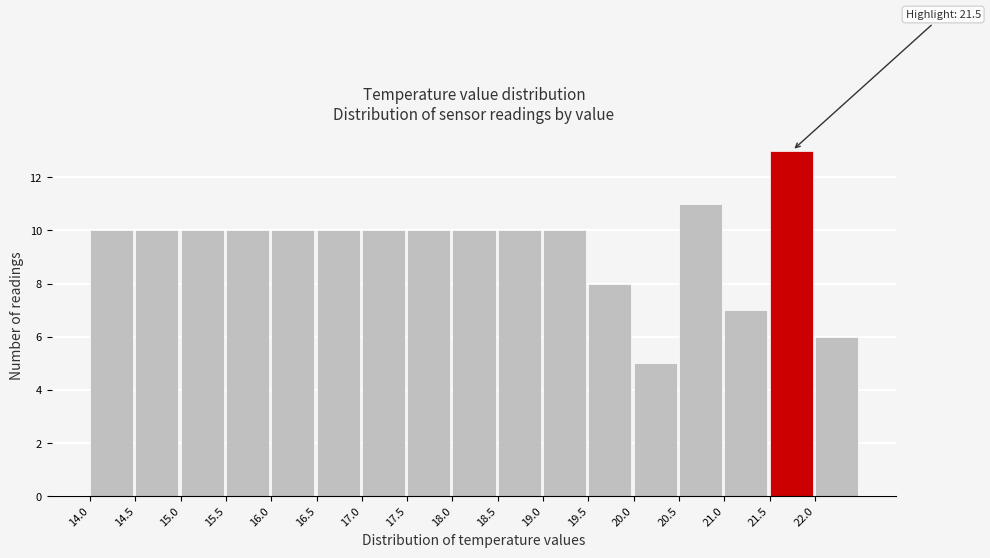

Which range on the x-axis has the tallest bar?

21.5 to 22.0